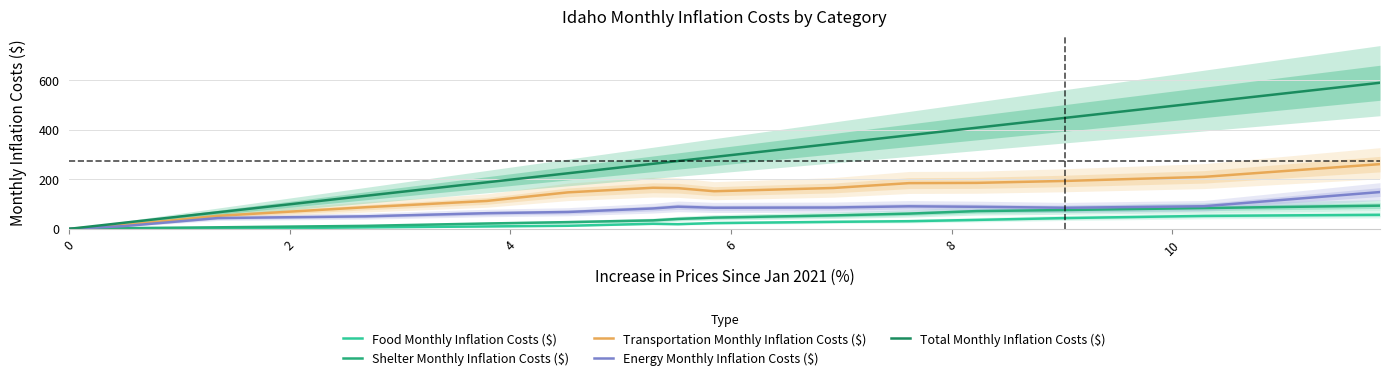

What is the maximum value for Energy Monthly Inflation Costs ($)?

148.5